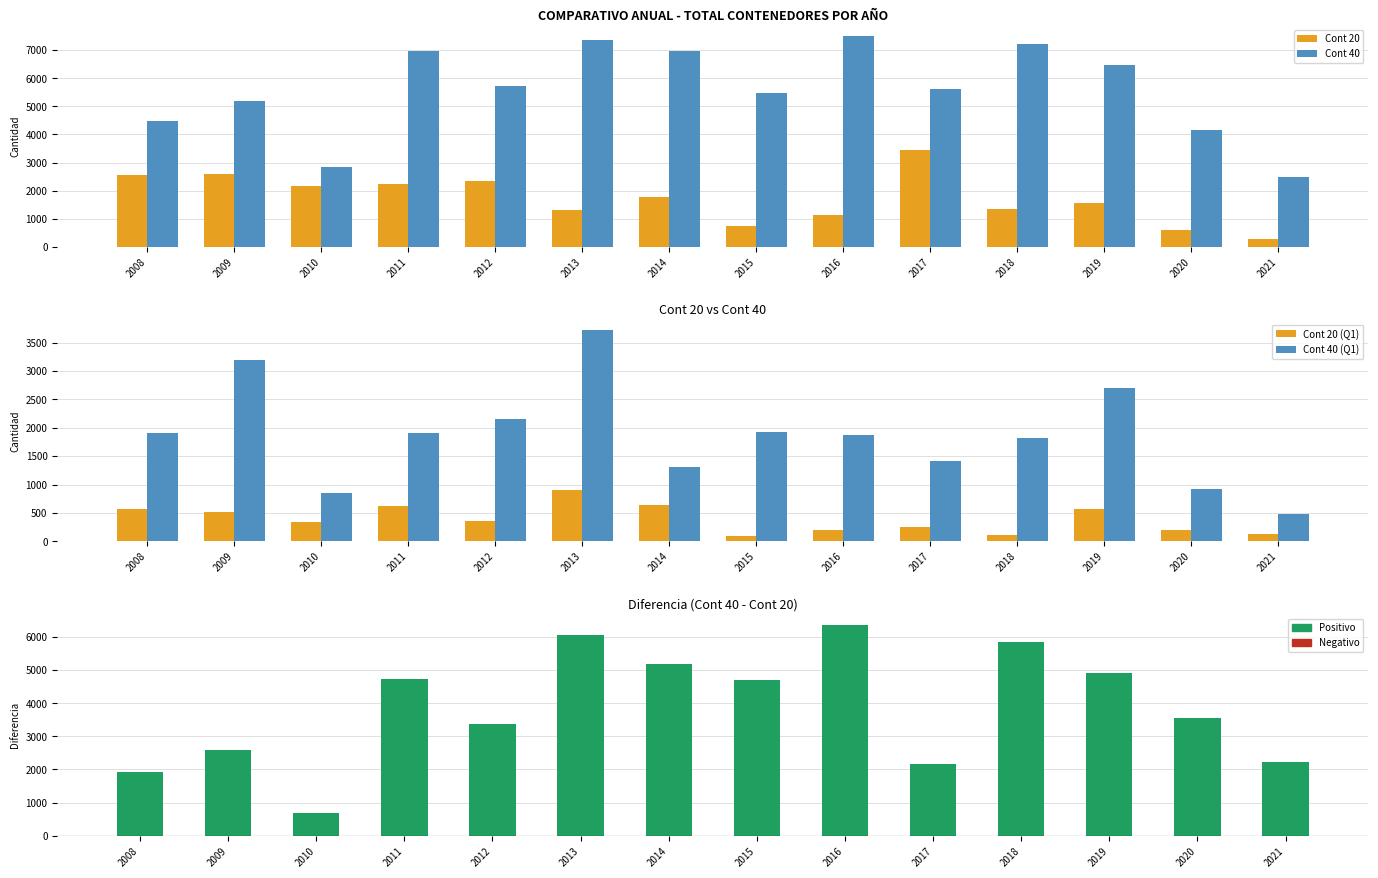

Reading left to right, extract all data points from this chart.

Cont 20: 2008=2559	2009=2578	2010=2165	2011=2226	2012=2348	2013=1297	2014=1775	2015=751	2016=1138	2017=3452	2018=1350	2019=1554	2020=589	2021=270
Cont 40: 2008=4480	2009=5179	2010=2857	2011=6953	2012=5722	2013=7364	2014=6965	2015=5467	2016=7511	2017=5620	2018=7206	2019=6480	2020=4158	2021=2485
Cont 20 (Q1): 2008=562	2009=522	2010=348	2011=628	2012=352	2013=902	2014=646	2015=92	2016=207	2017=253	2018=115	2019=569	2020=197	2021=132
Cont 40 (Q1): 2008=1899	2009=3187	2010=857	2011=1905	2012=2150	2013=3717	2014=1311	2015=1920	2016=1868	2017=1421	2018=1816	2019=2707	2020=926	2021=480
Cont 40 - Cont 20: 2008=1921	2009=2601	2010=692	2011=4727	2012=3374	2013=6067	2014=5190	2015=4716	2016=6373	2017=2168	2018=5856	2019=4926	2020=3569	2021=2215